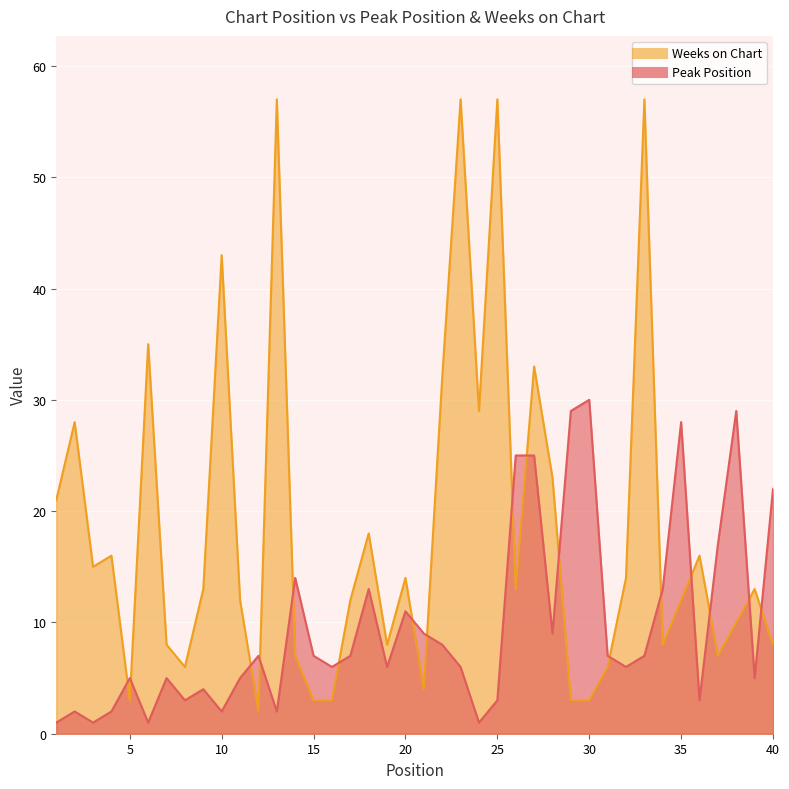

What is the difference between the highest and lowest values at 3?

14